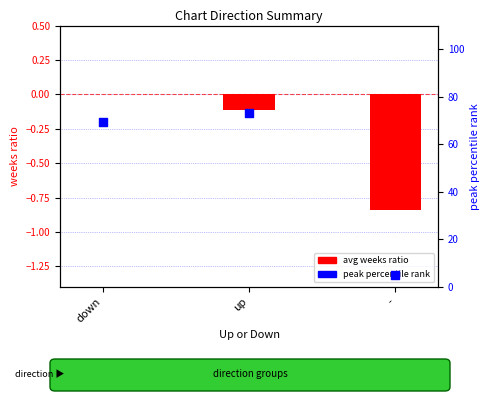

What is the total value across all series at -?

4.2